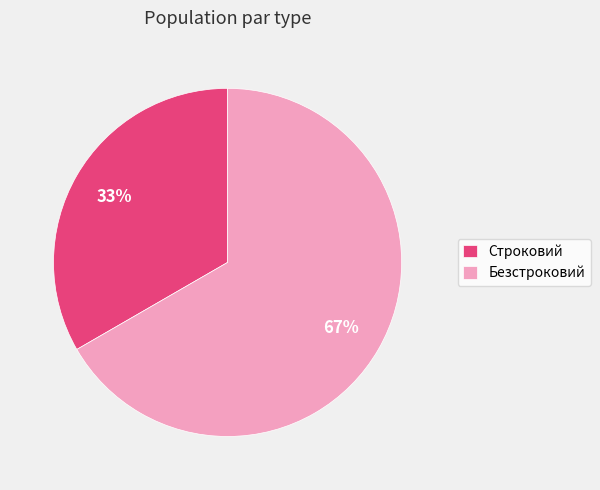

How many slices are in this pie chart?

2